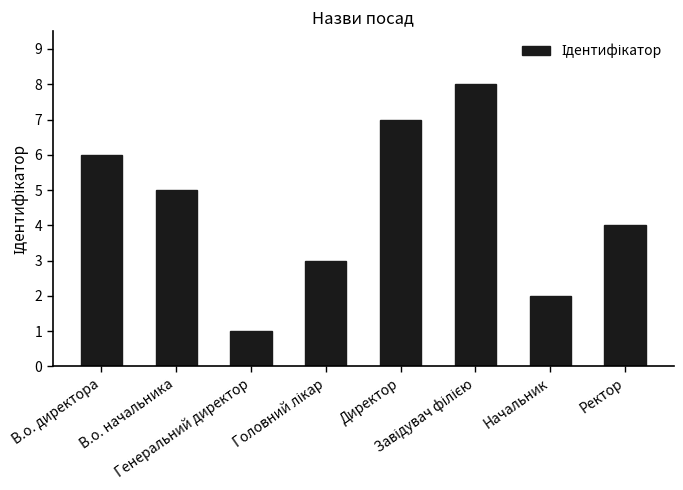

What position from the right is Директор?

4